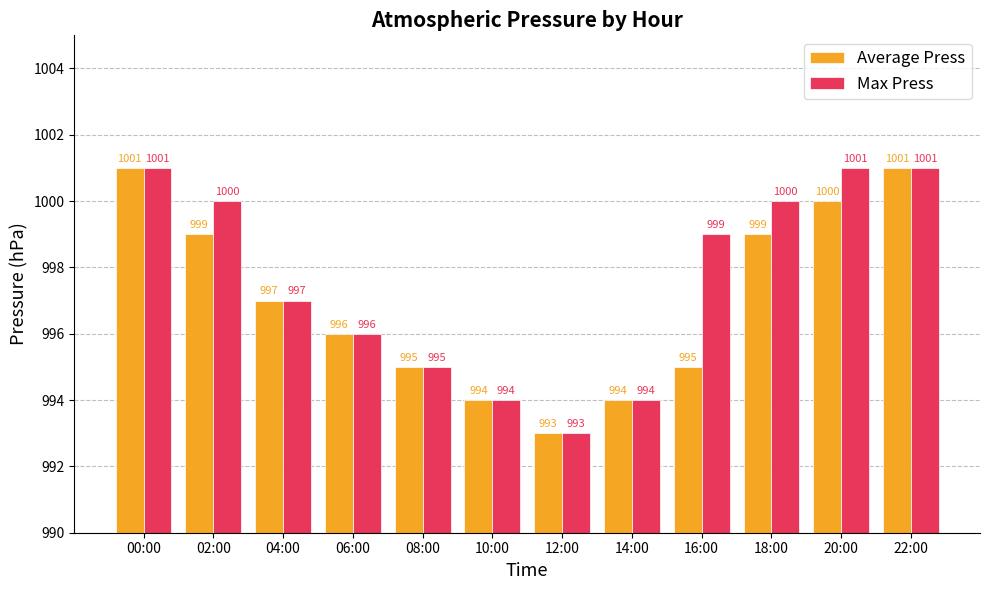

Does the chart contain any negative values?

No